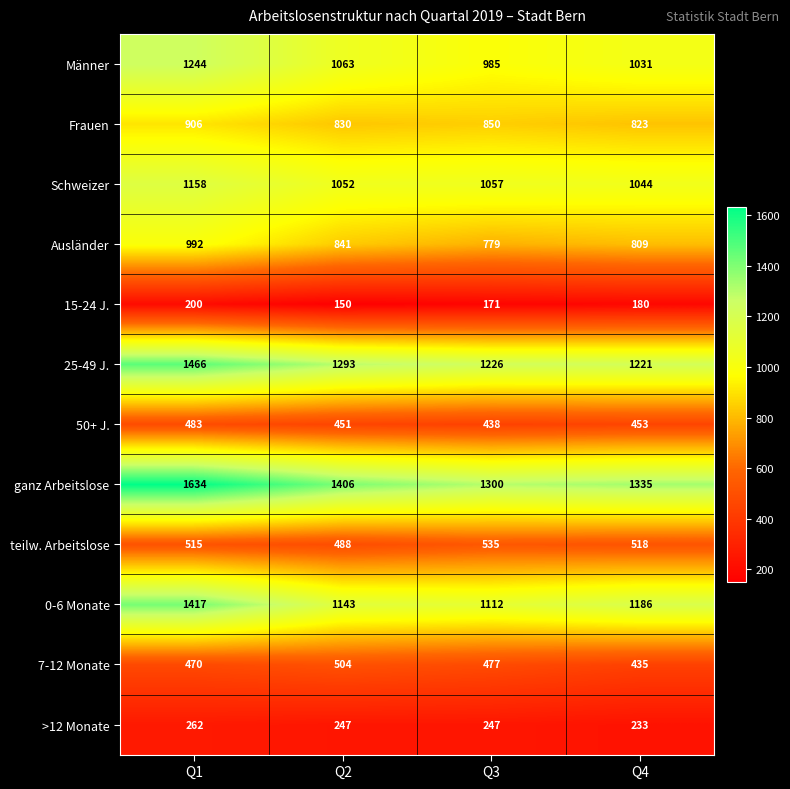

How many series are shown in this chart?

12